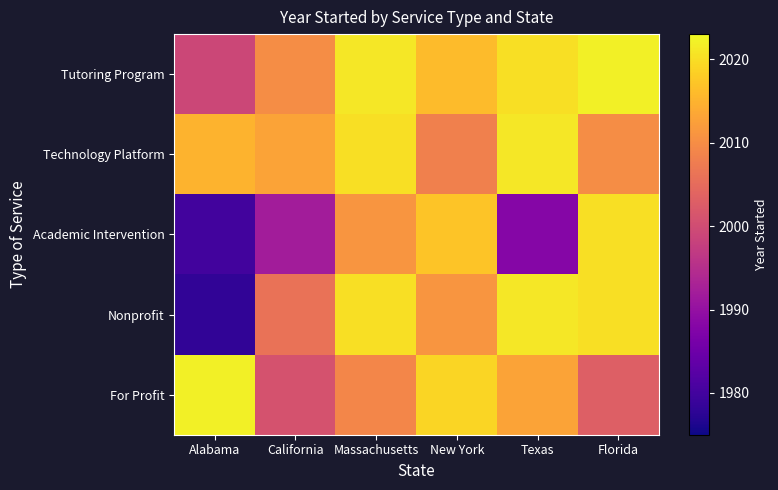

Count the number of data series in this chart.

5